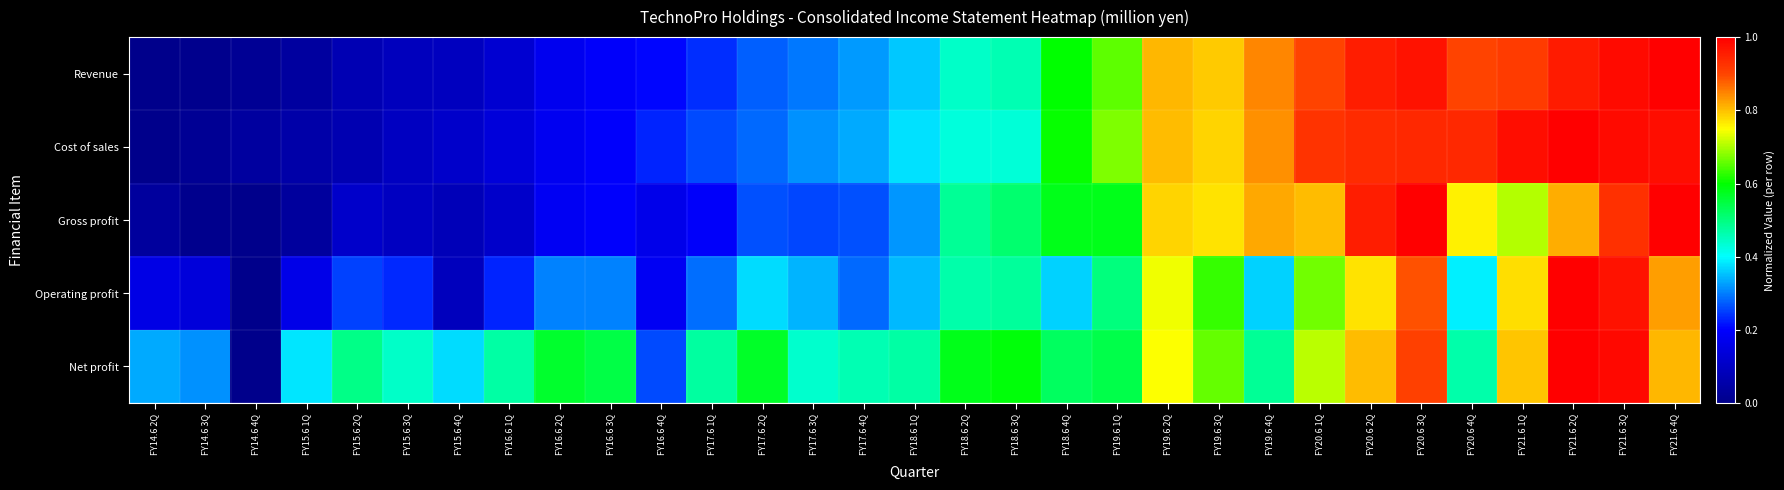

Which series changed the most between FY16.6 4Q and FY20.6 1Q?

Revenue